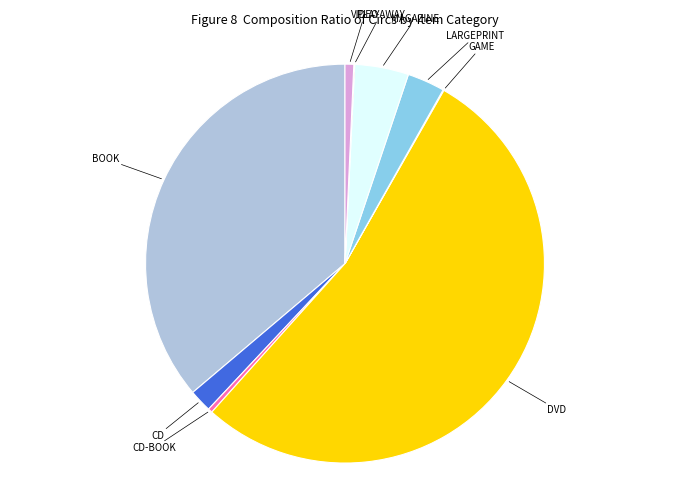

Does any single category account for the majority?

Yes